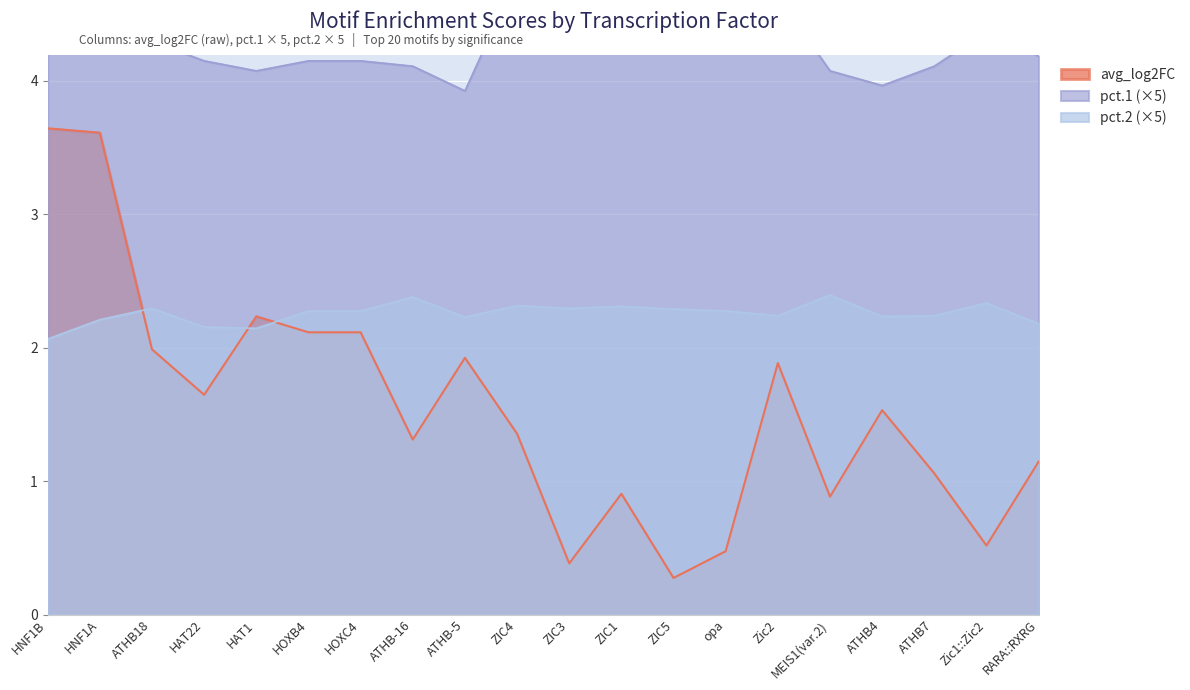

What is the spread (max minus min) of values at HAT1?

1.9